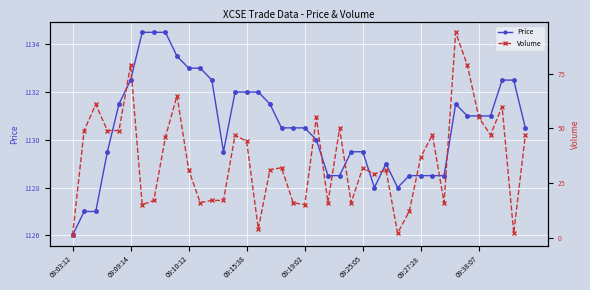

The Price series shows 1132.0 at 09:15:38. True or false?

True